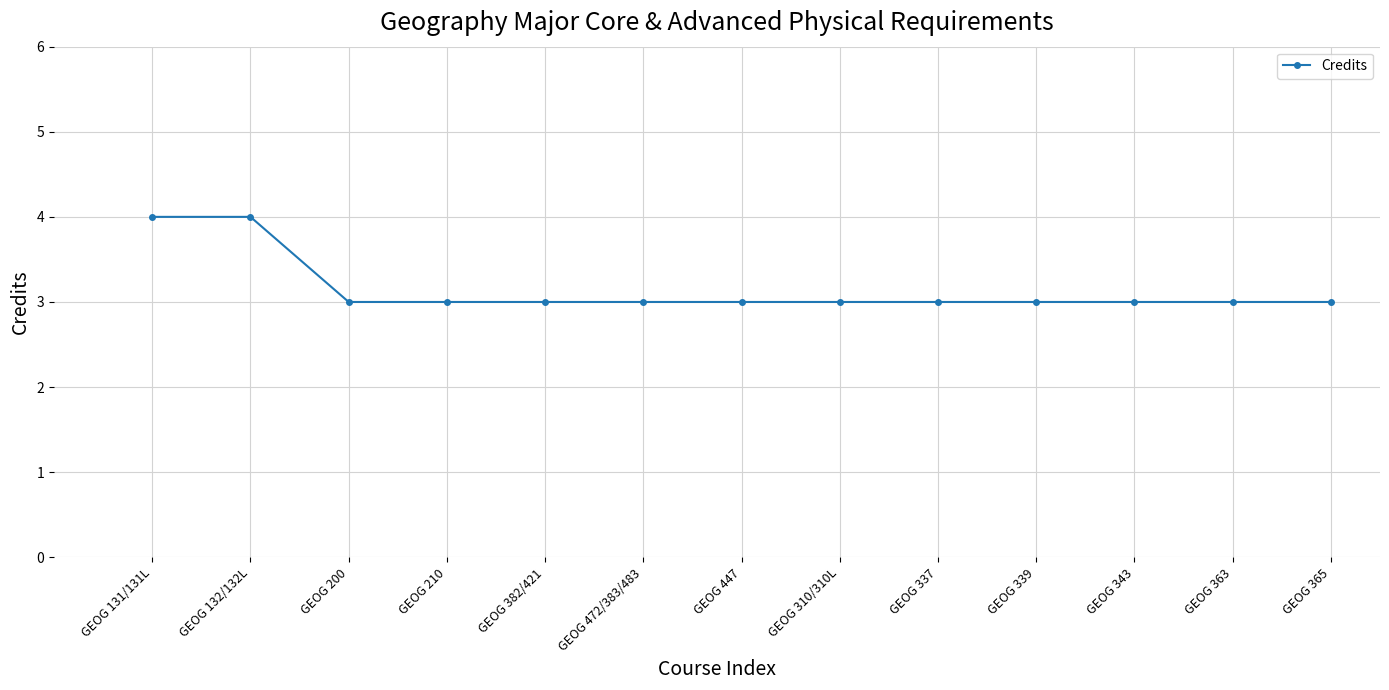

The value at GEOG 343 is 3. True or false?

True